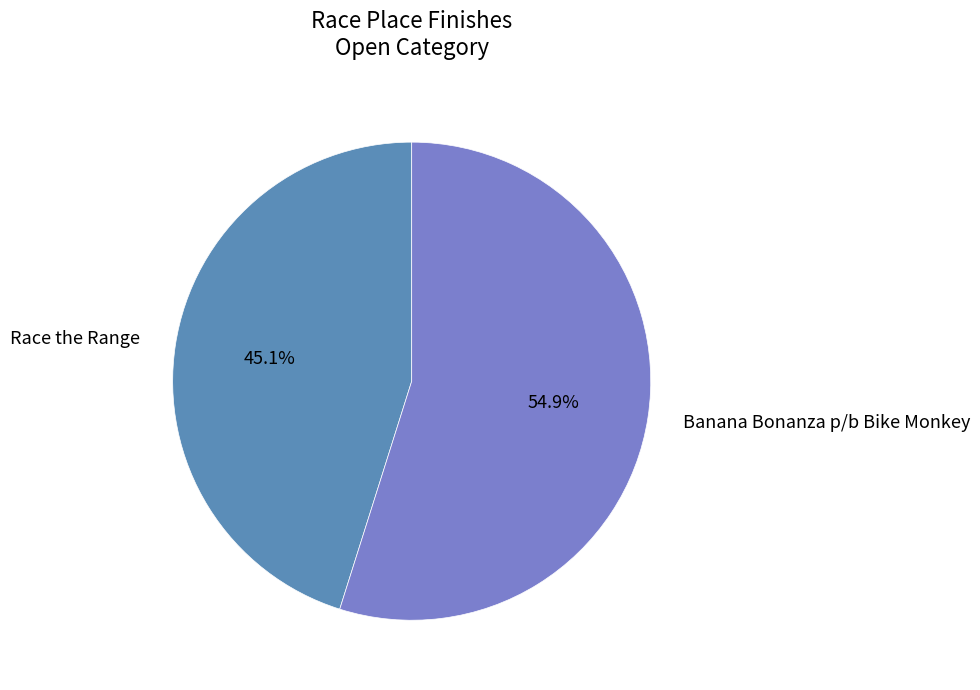

To the nearest percent, what is the average slice percentage?

50%